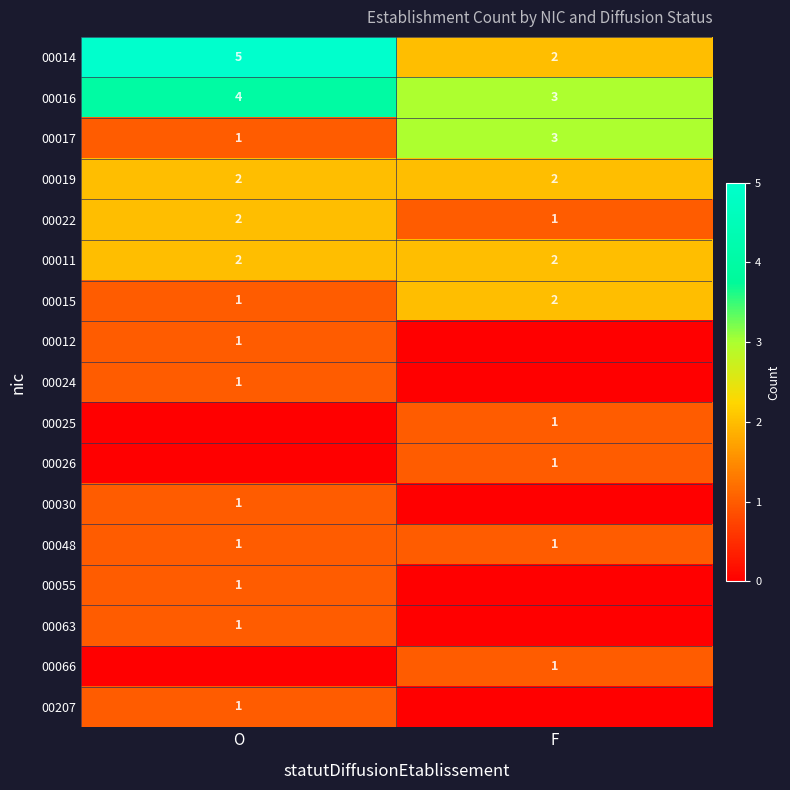

Where is 00015 nearest to the value 1?

O